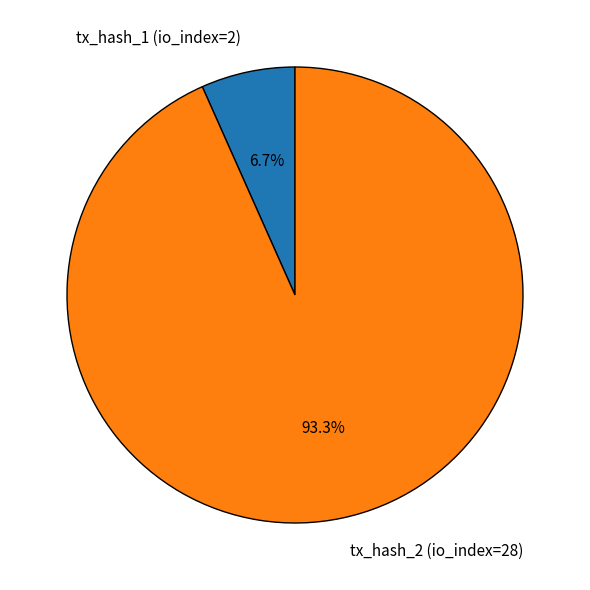

Between tx_hash_2 (io_index=28) and tx_hash_1 (io_index=2), which is larger?

tx_hash_2 (io_index=28)